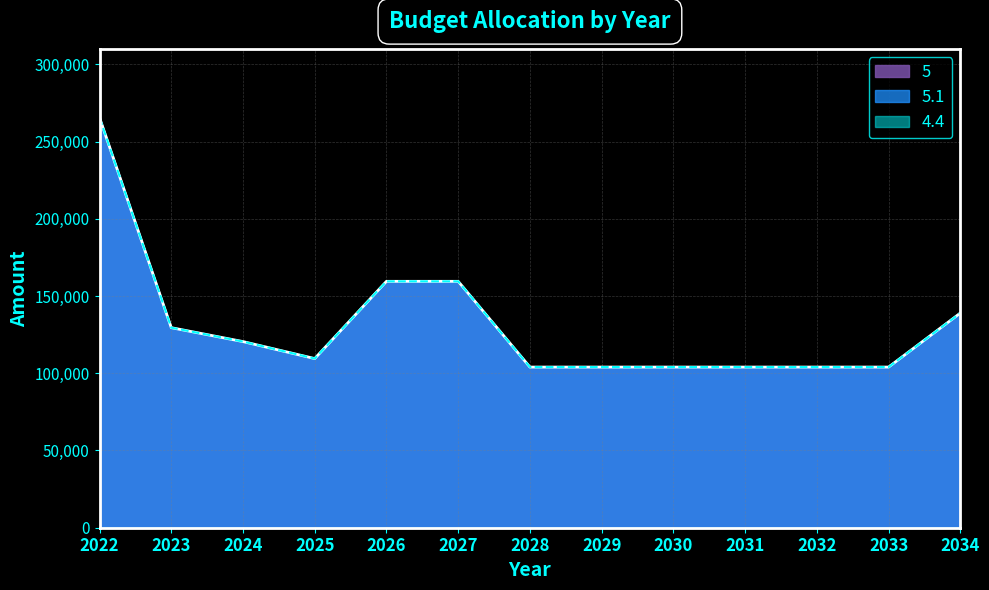

What is the highest value of the 5 series?

265500